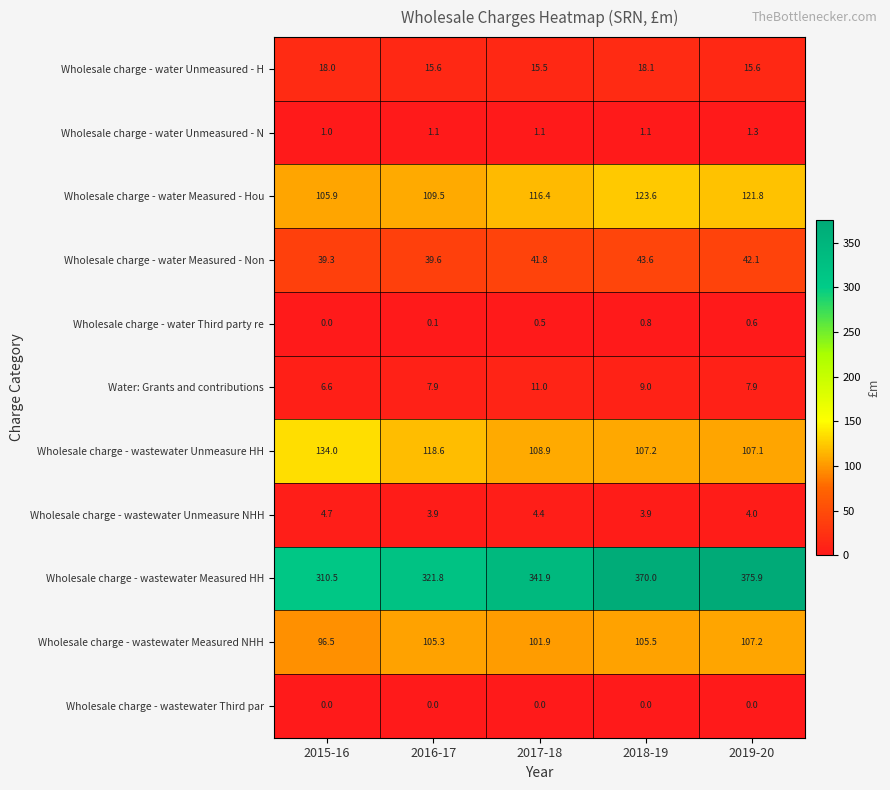

True or false: Wholesale charge - water Third party re has a value of 0.5 at 2017-18.

True